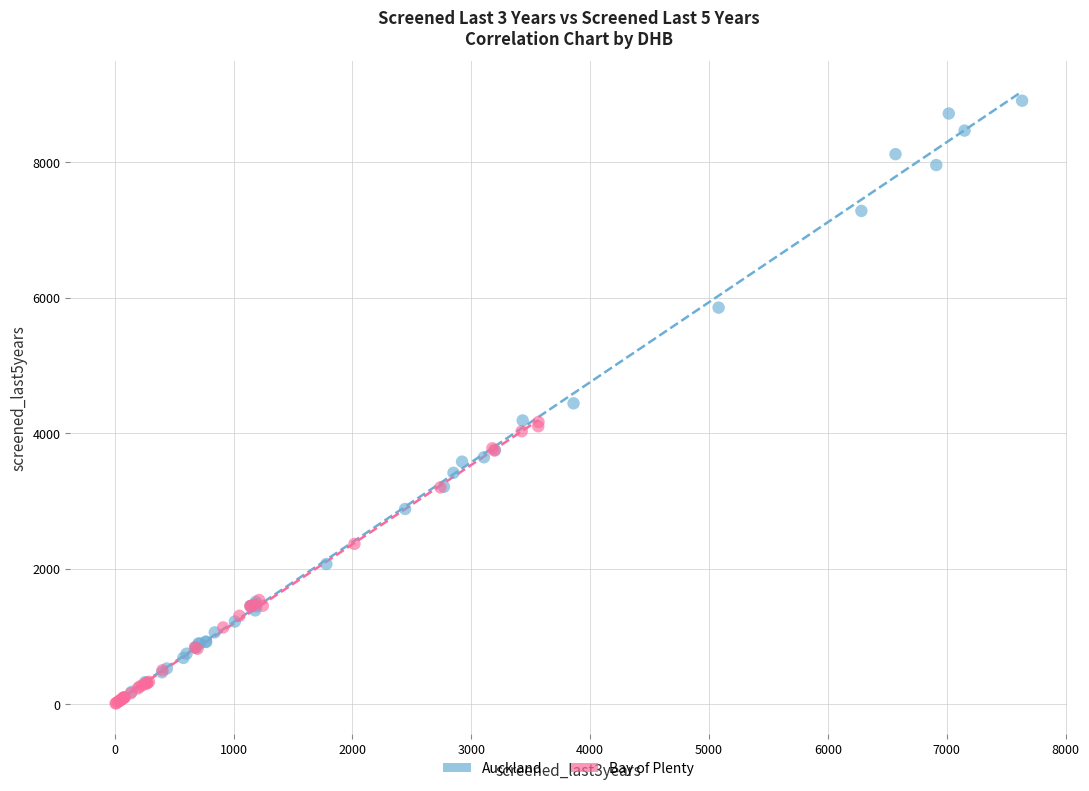

What are all the series names shown in the legend?

Auckland, Bay of Plenty